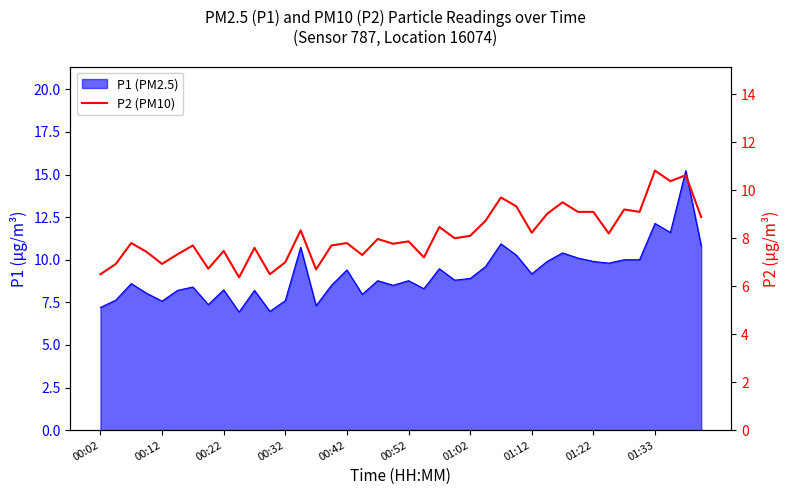

True or false: the data shows 4.5 at 00:52.

False